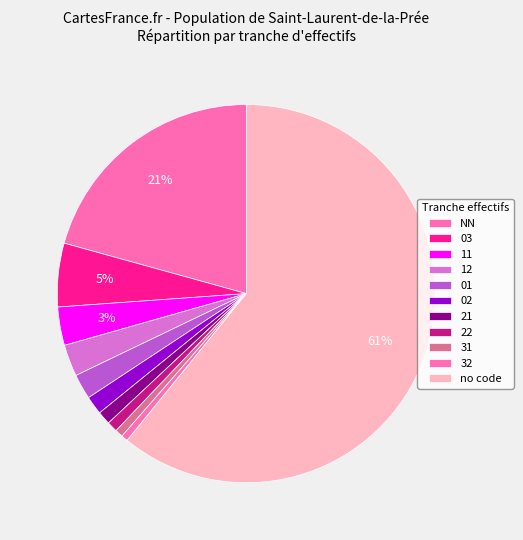

To the nearest percent, what portion does 01 represent?

2%